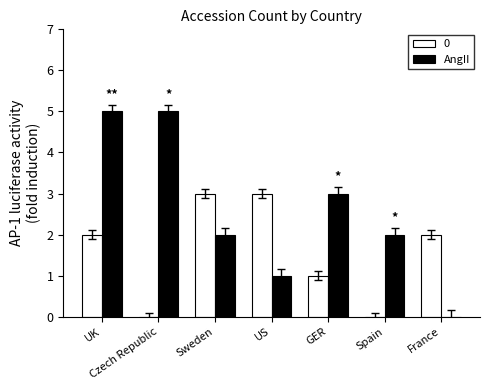

The 0 series shows 5 at US. True or false?

False